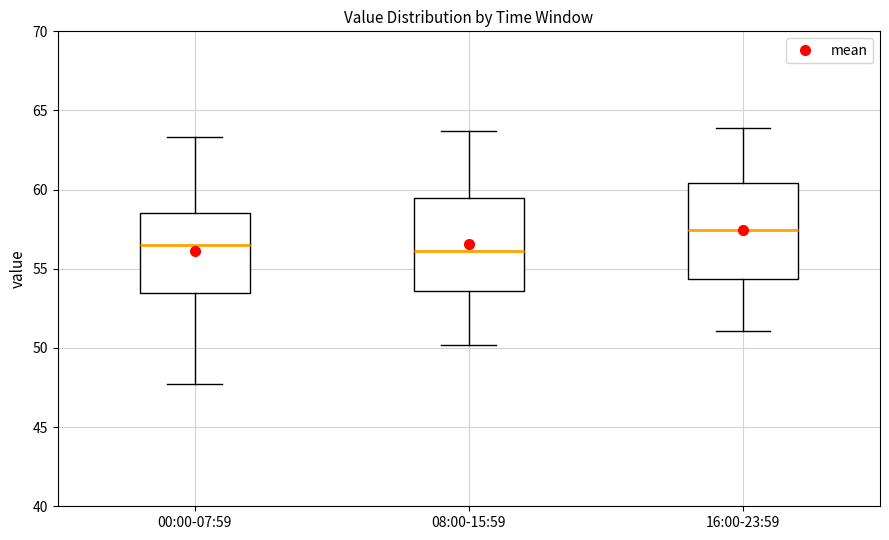

Where is the lower edge of the box for 08:00-15:59 on the y-axis? The values are not printed on the chart, so give them approximately, as read against the axis.

53.5